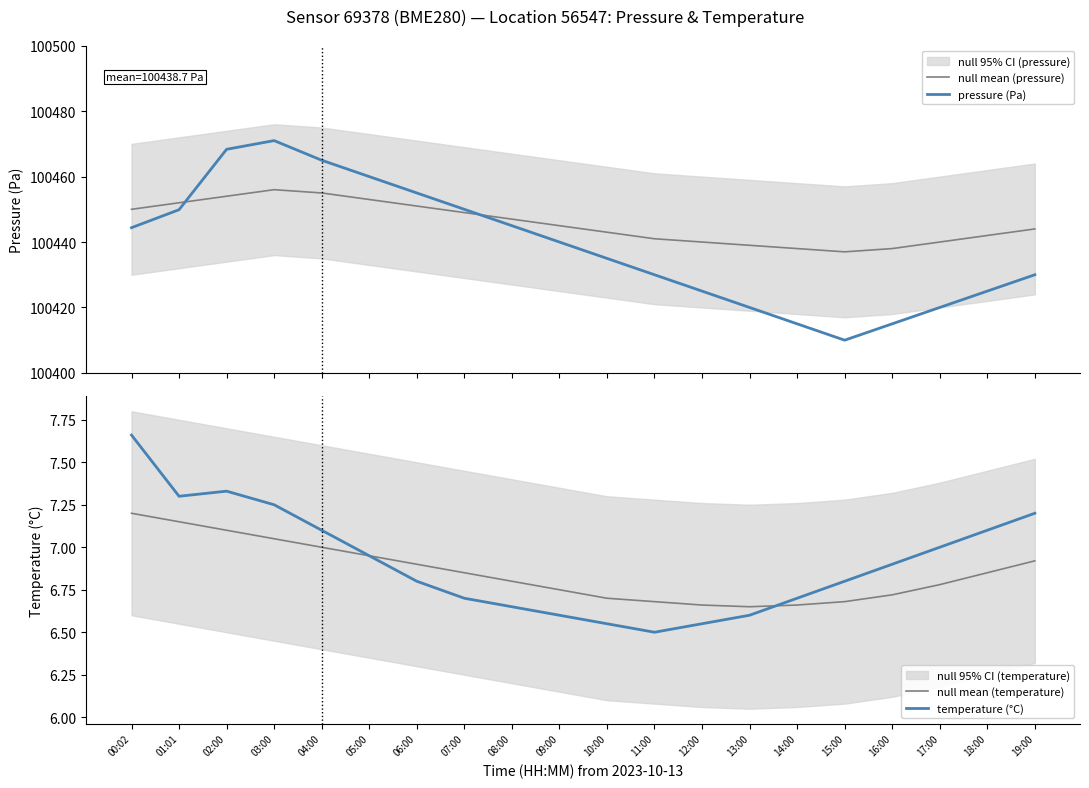

True or false: pressure (Pa) and temperature (°C) intersect in this chart.

False